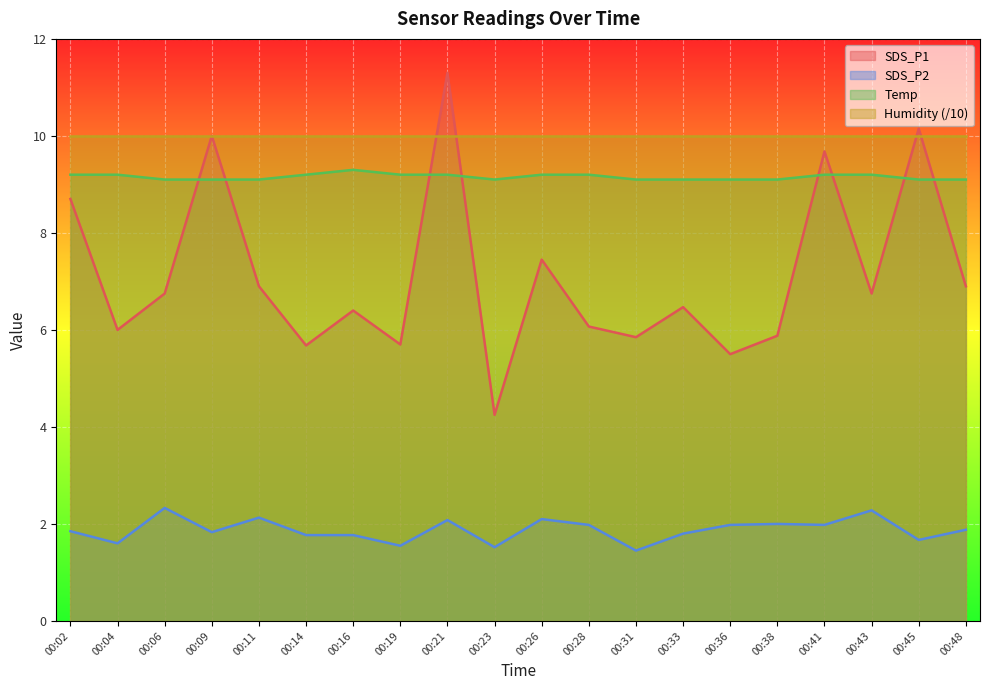

At which label does SDS_P1 first exceed 6?

00:02